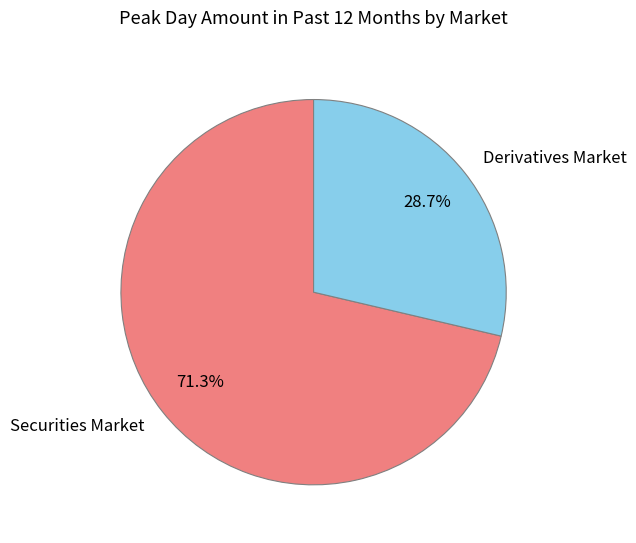

What is the total percentage of Securities Market and Derivatives Market?

100.0%